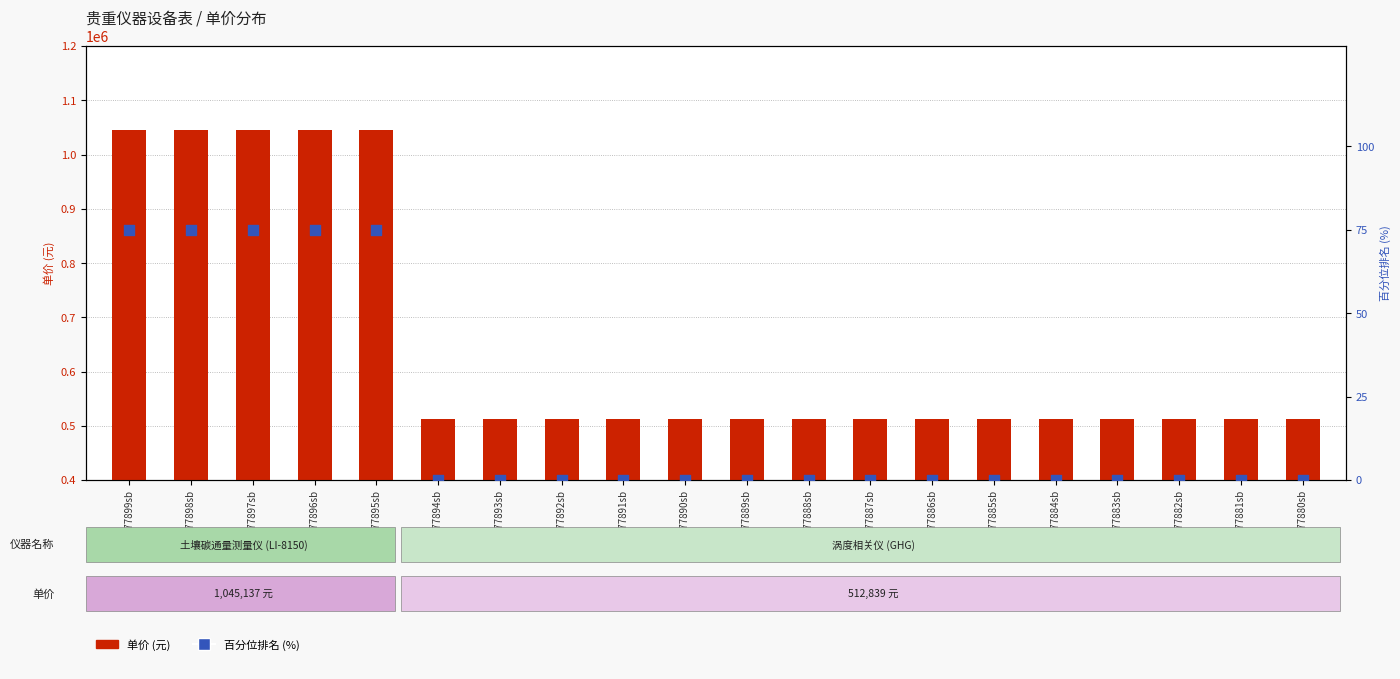

Which series has the widest spread of Y values?

单价 (元)